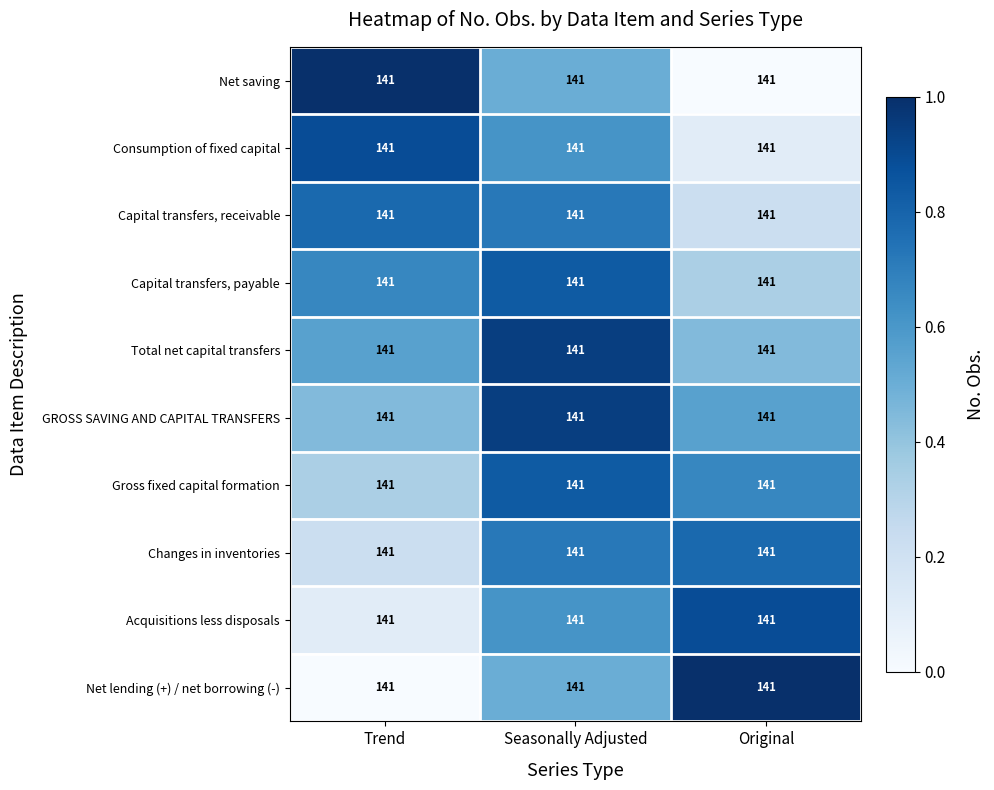

List the labels in order of Acquisitions less disposals value, smallest first.

Trend, Seasonally Adjusted, Original